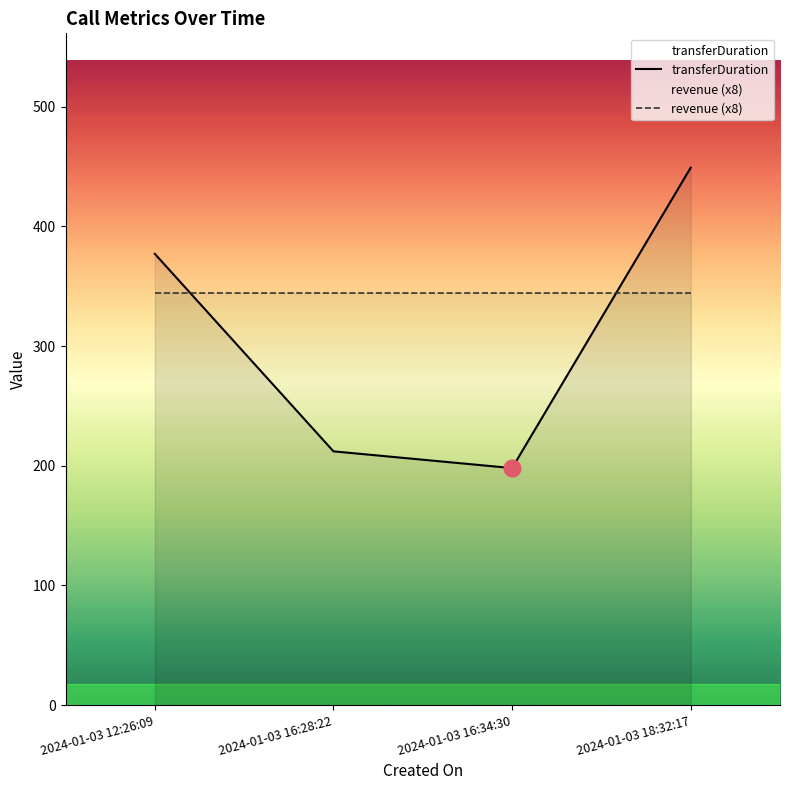

What is the maximum value shown in the chart?

449